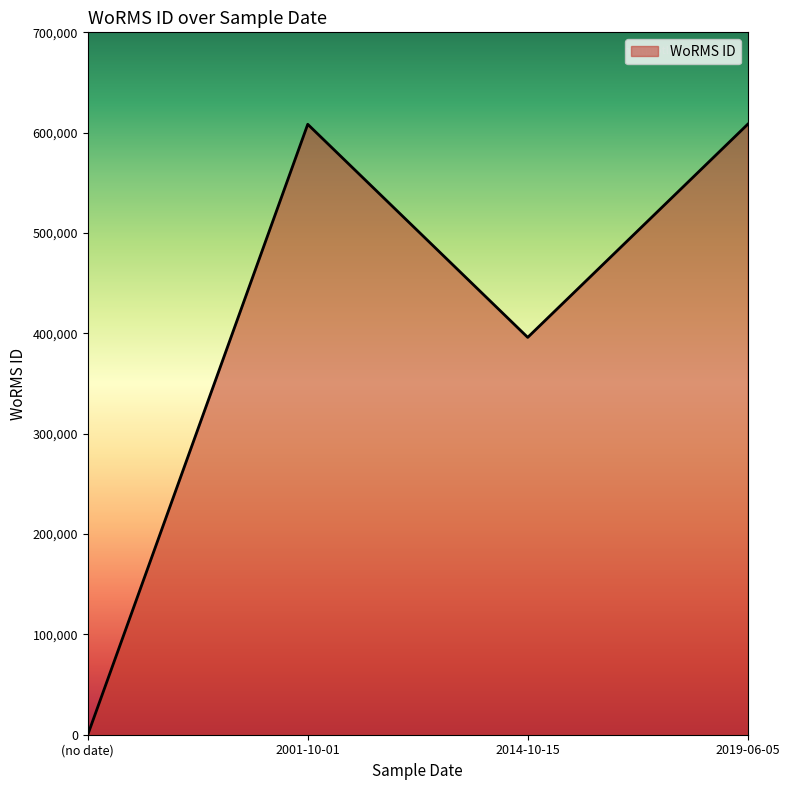

How many values are below 608356?

2